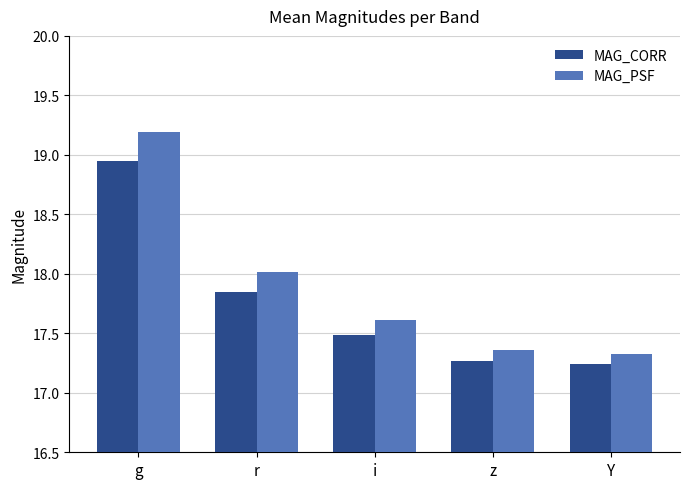

List the series in order of their peak value, highest first.

MAG_PSF, MAG_CORR